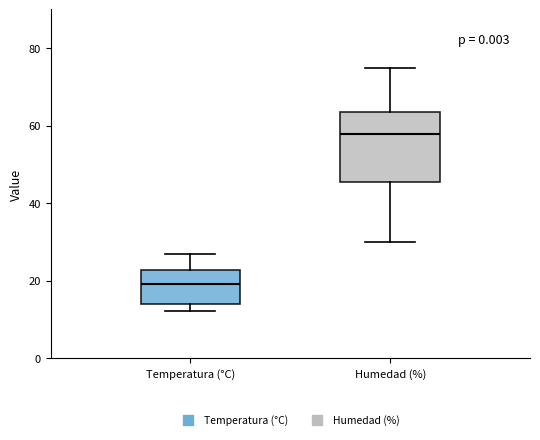

Reading left to right, transcribe this box plot: for each box, give where its median line is, the range the box spans, and where its two whiskers end, as read against the y-axis. The values are not printed on the chart, so give them approximately, as read against the axis.

Temperatura (°C): median 20, box 14 to 22, whiskers 12 to 28
Humedad (%): median 58, box 46 to 64, whiskers 30 to 76